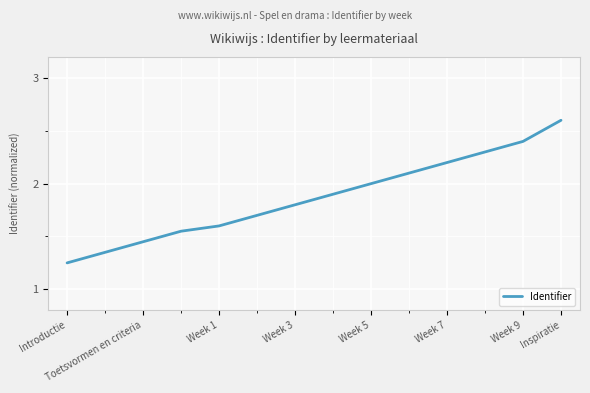

What is the maximum value shown in the chart?

2.6